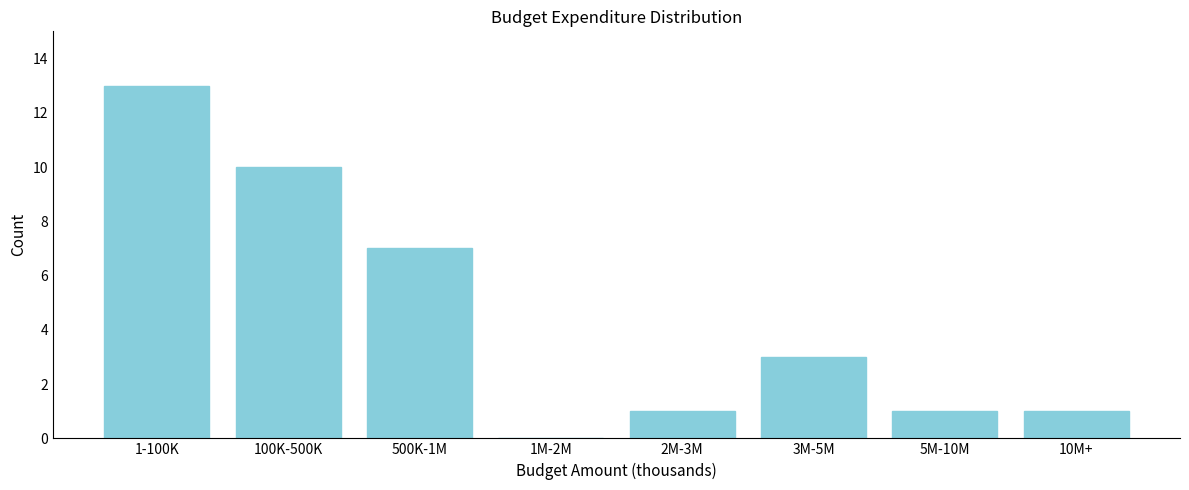

Reading right to left, transcribe all the data shown in this chart.

10M+=1	5M-10M=1	3M-5M=3	2M-3M=1	1M-2M=0	500K-1M=7	100K-500K=10	1-100K=13